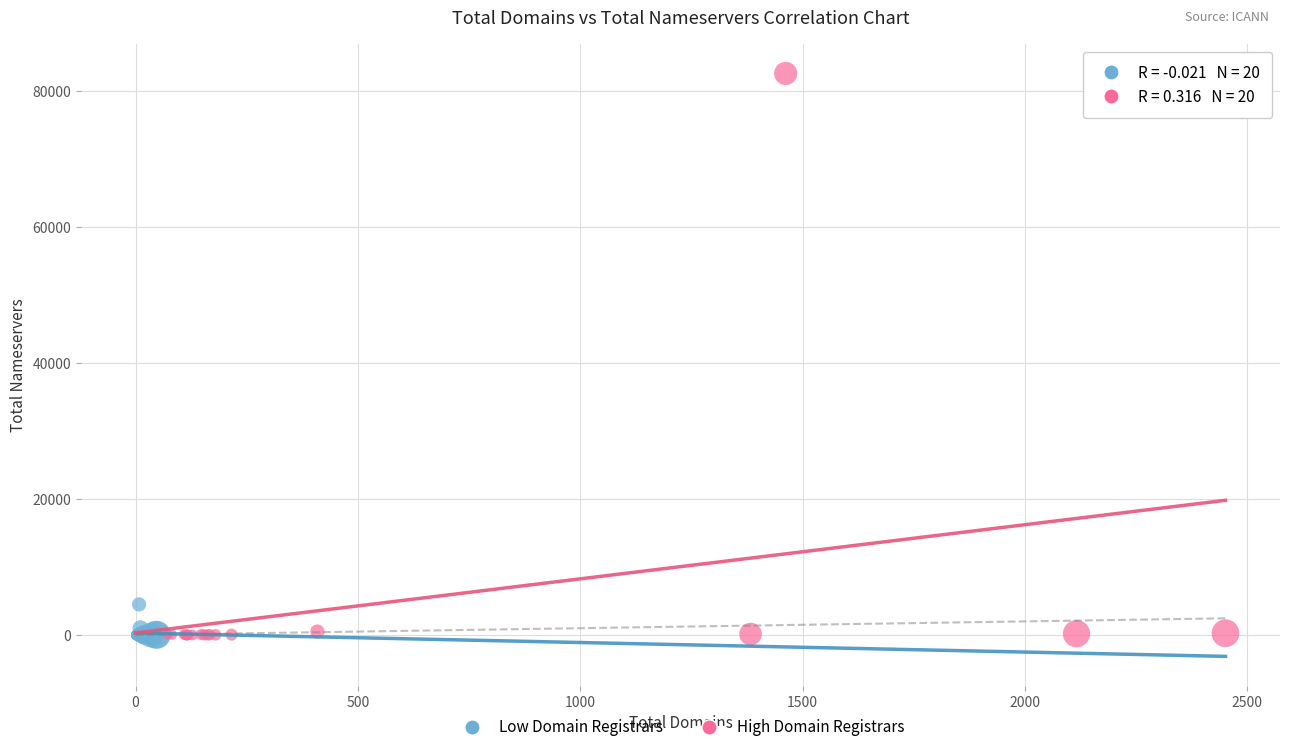

Which series has the widest spread of Y values?

High Domain Registrars